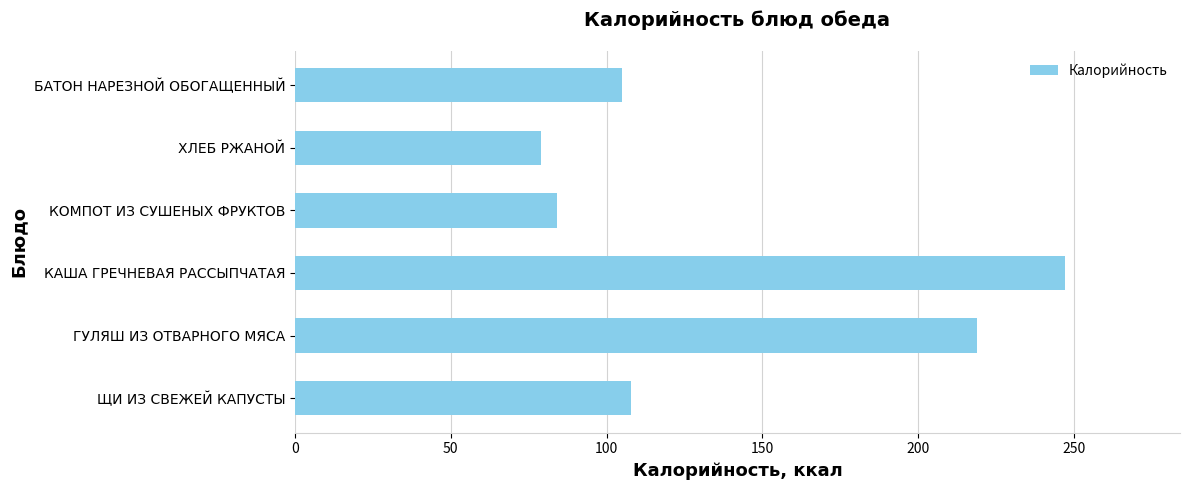

What is the difference between the values at БАТОН НАРЕЗНОЙ ОБОГАЩЕННЫЙ and ХЛЕБ РЖАНОЙ?

26